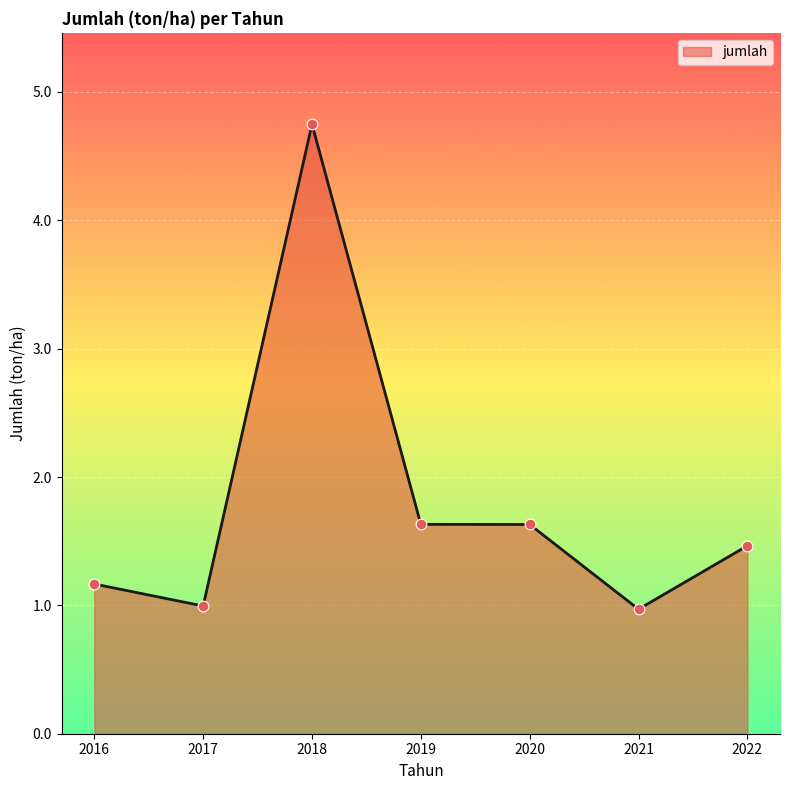

Between 2017 and 2020, which is larger?

2020